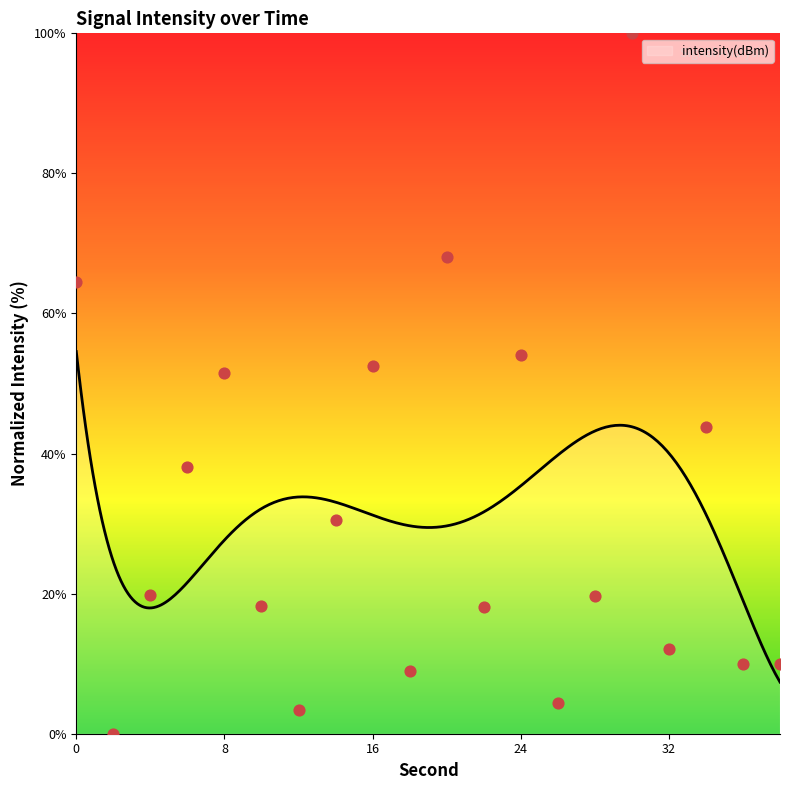

What is the change in value from 28 to 38?

-9.7